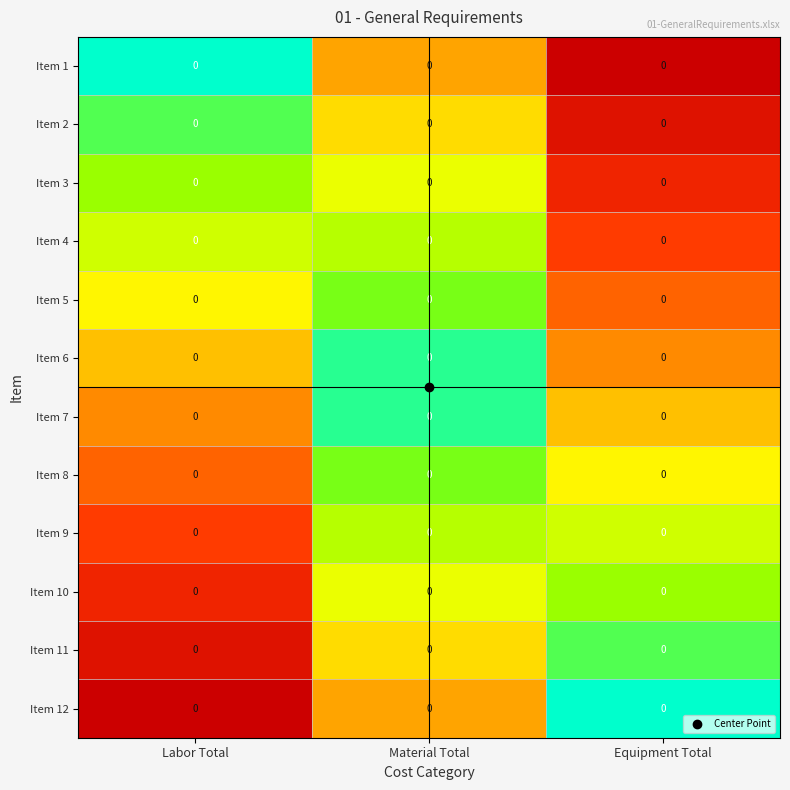

The value of Item 10 at Equipment Total is 0.3. True or false?

False